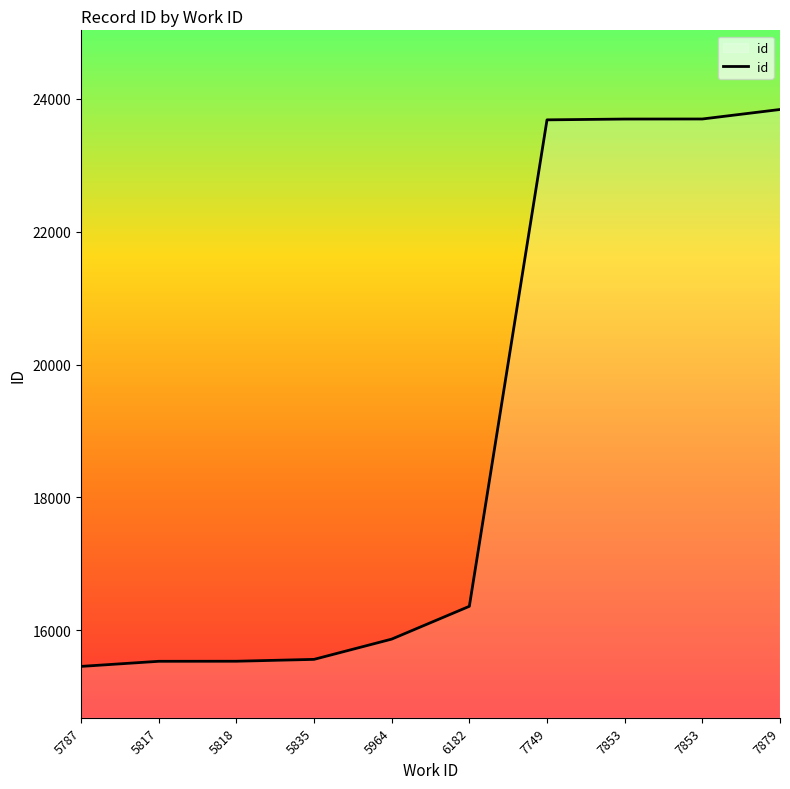

Does the chart have visible grid lines?

Yes